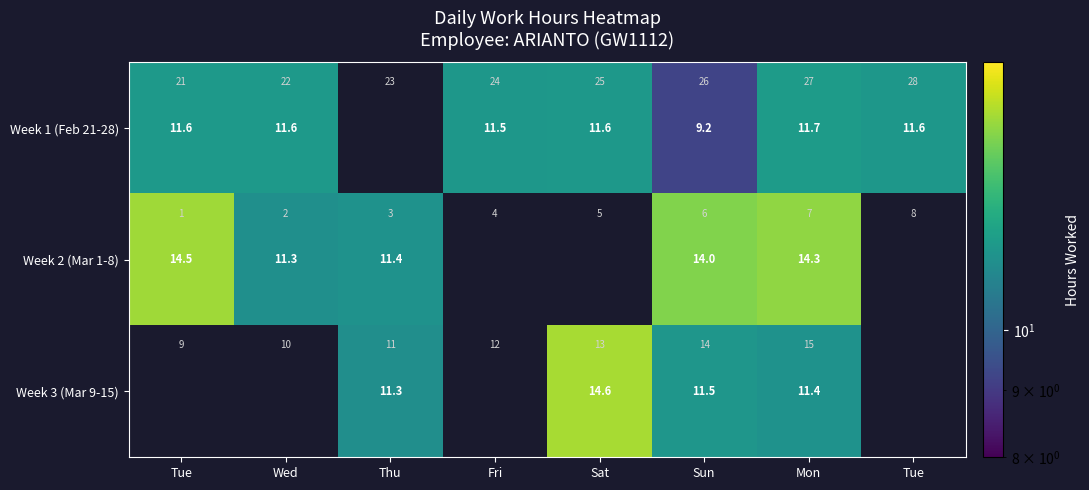

At which category does the chart reach its minimum across all series?

Sun